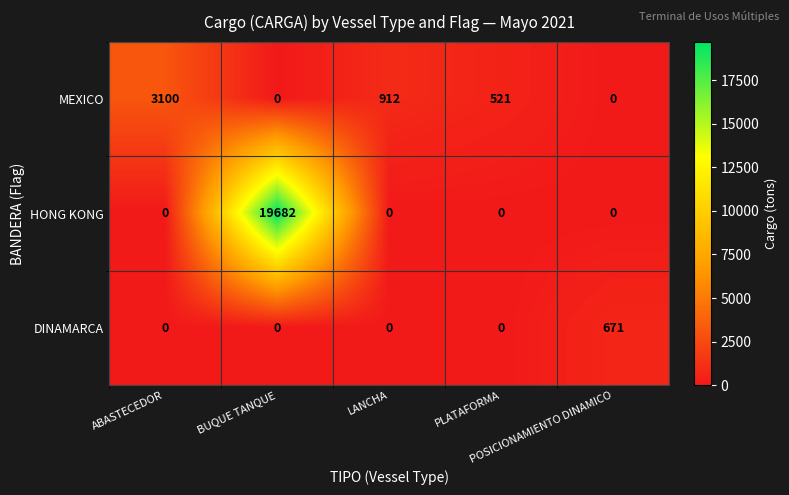

What is the average value of the DINAMARCA series?

134